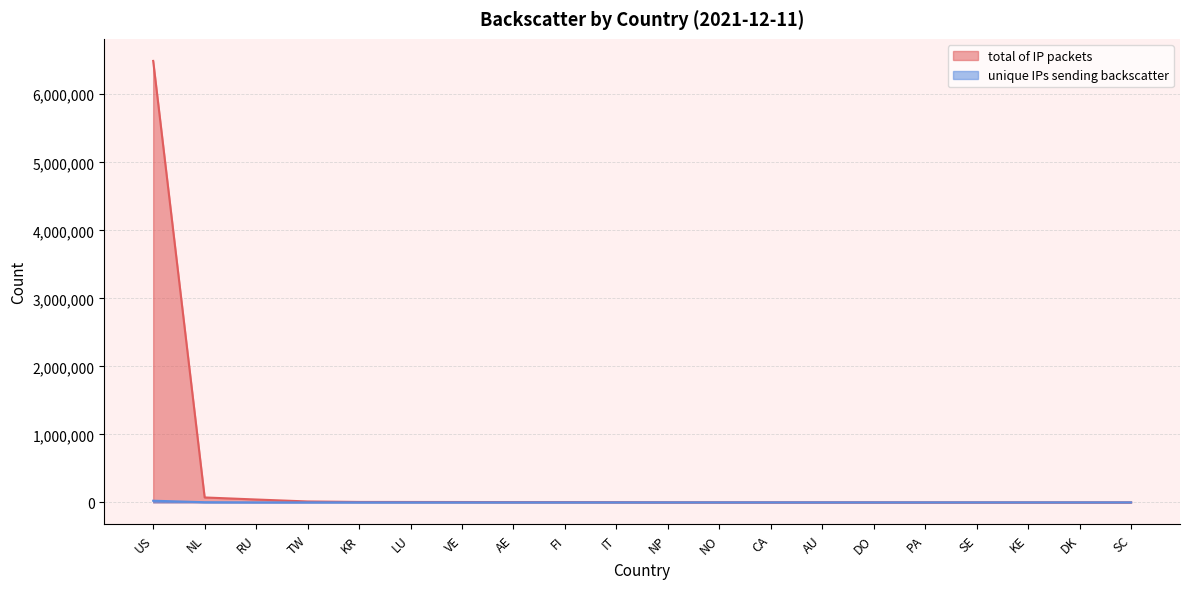

What is the difference between the maximum and second lowest values in the total of IP packets series?

6490354